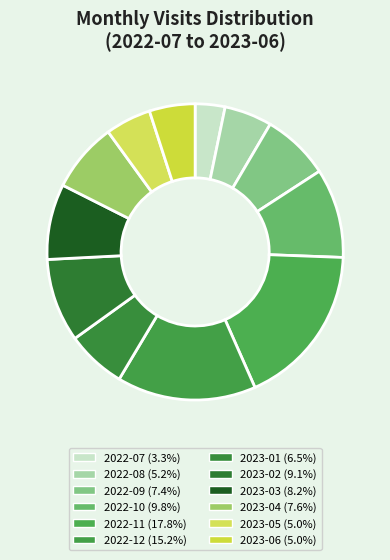

The 2023-02 slice represents 9% of the pie. True or false?

True